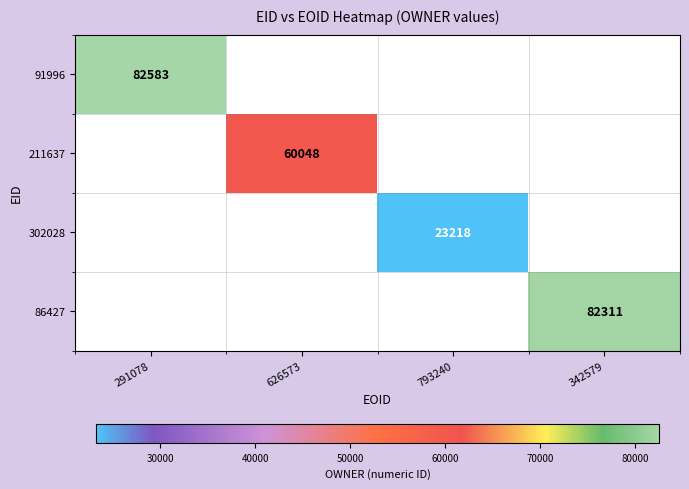

The value of 211637 at 626573 is 60048. True or false?

True